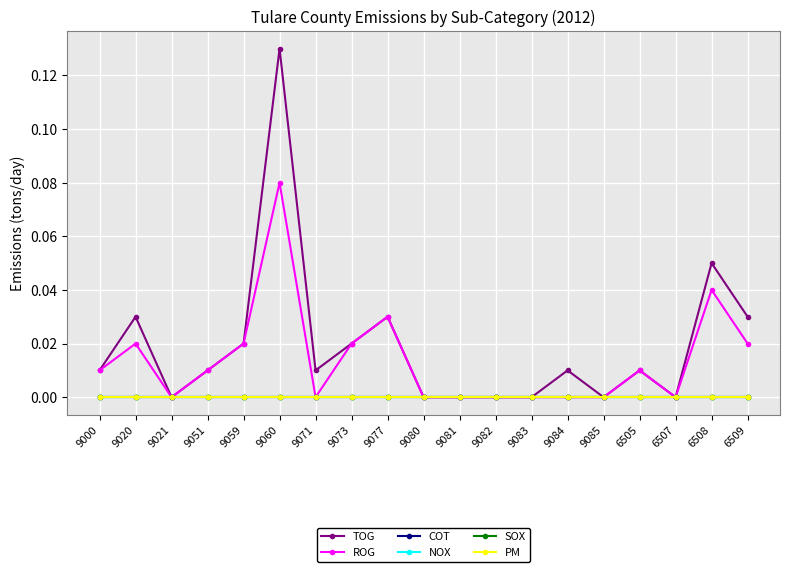

What is the label of the 16th point from the right?

9051